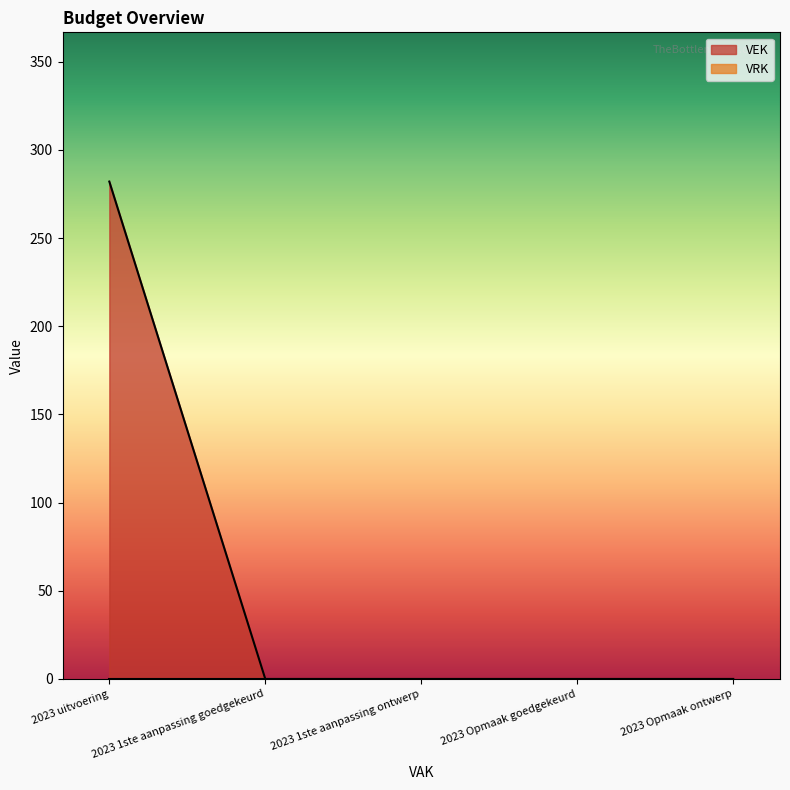

Reading left to right, transcribe all the data shown in this chart.

2023 uitvoering=282	2023 1ste aanpassing goedgekeurd=0	2023 1ste aanpassing ontwerp=0	2023 Opmaak goedgekeurd=0	2023 Opmaak ontwerp=0